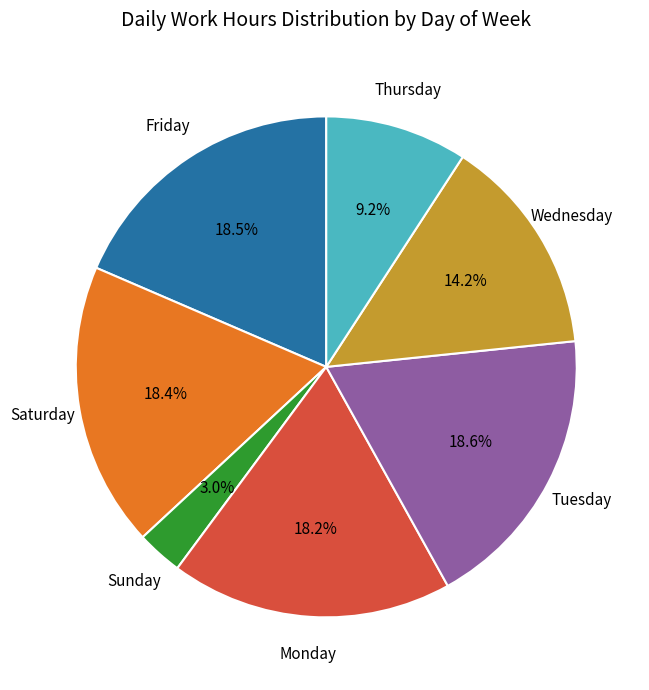

To the nearest percent, what is the difference between the largest and smallest slice percentages?

16%